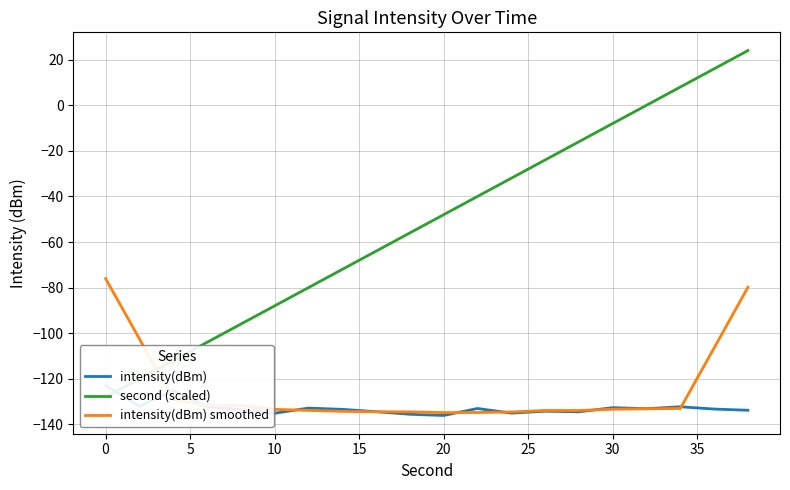

The value of intensity(dBm) smoothed at 17 is -188.1. True or false?

False